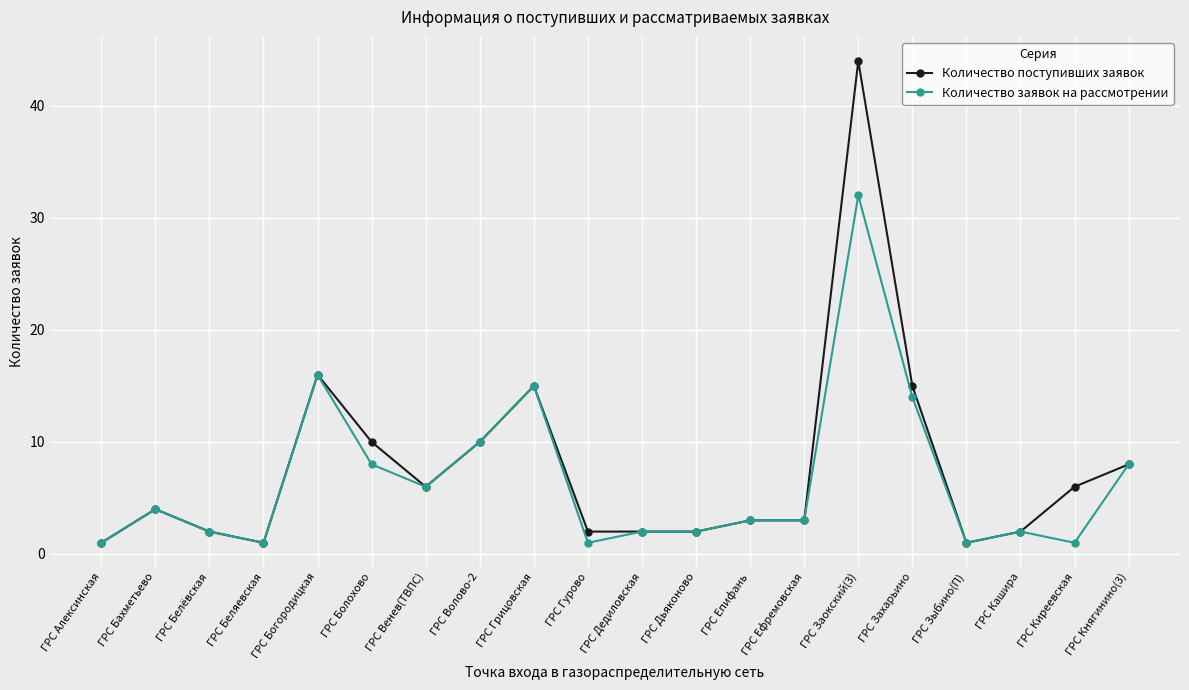

Which series has the widest spread of values?

Количество поступивших заявок